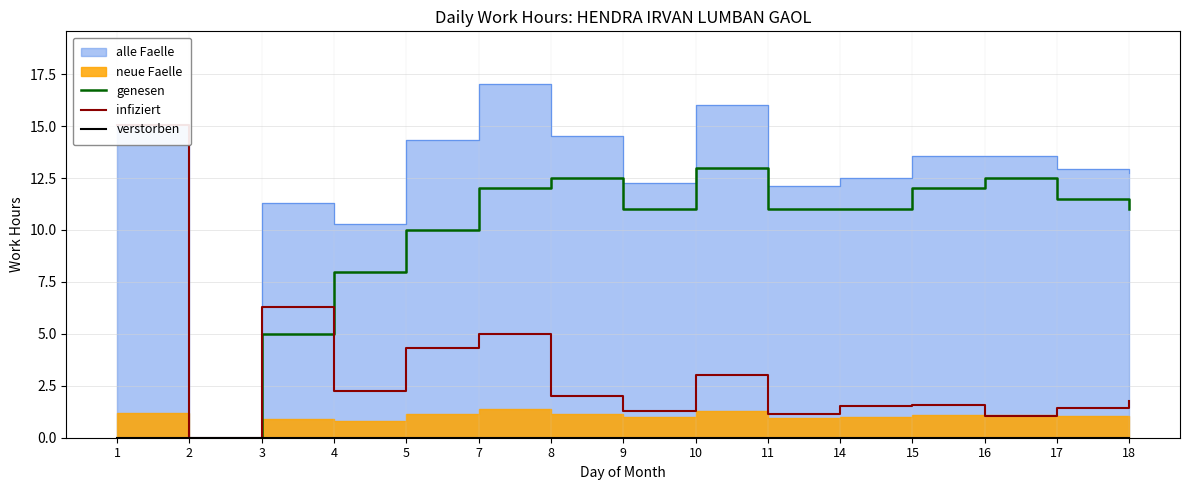

What is the value of the genesen point at the 14th from the left?

11.5